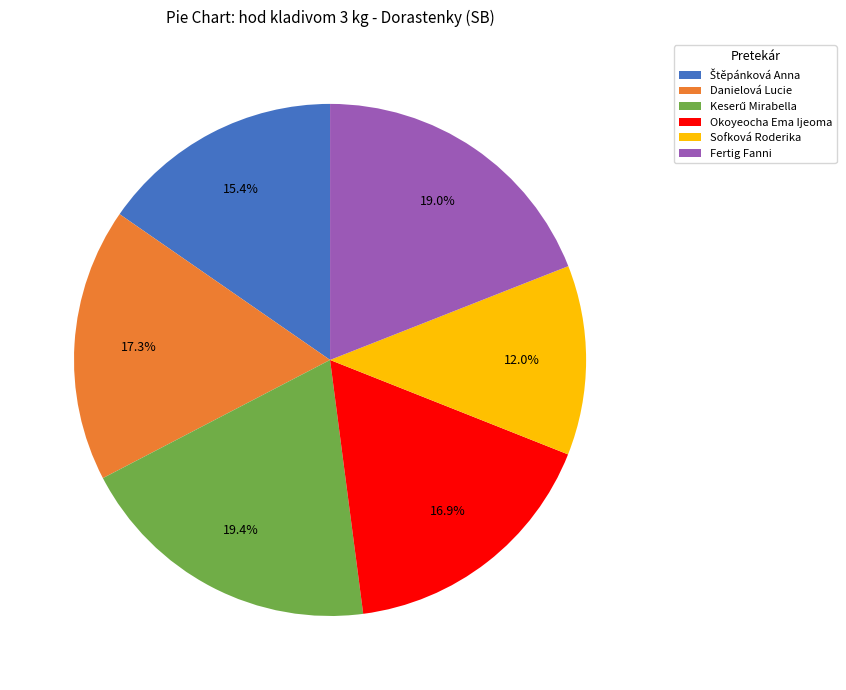

Which category has the smallest portion of the pie?

Sofková Roderika